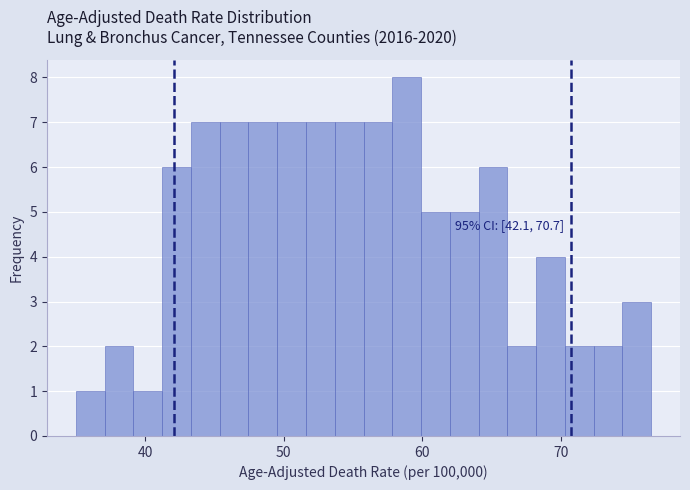

Read against the x-axis, roughly where is the centre of the tallest bar?

59